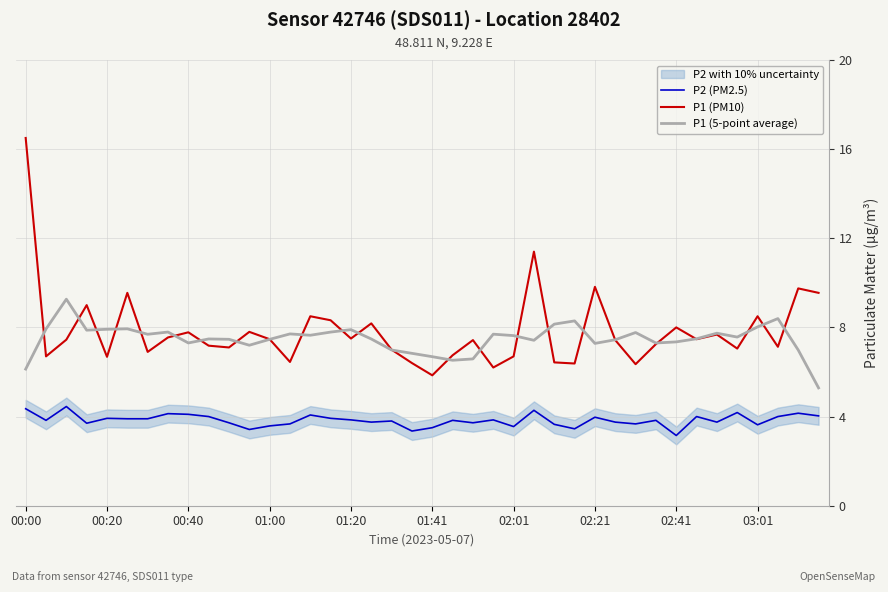

Read the P1 (5-point average) value at 17.

7.5